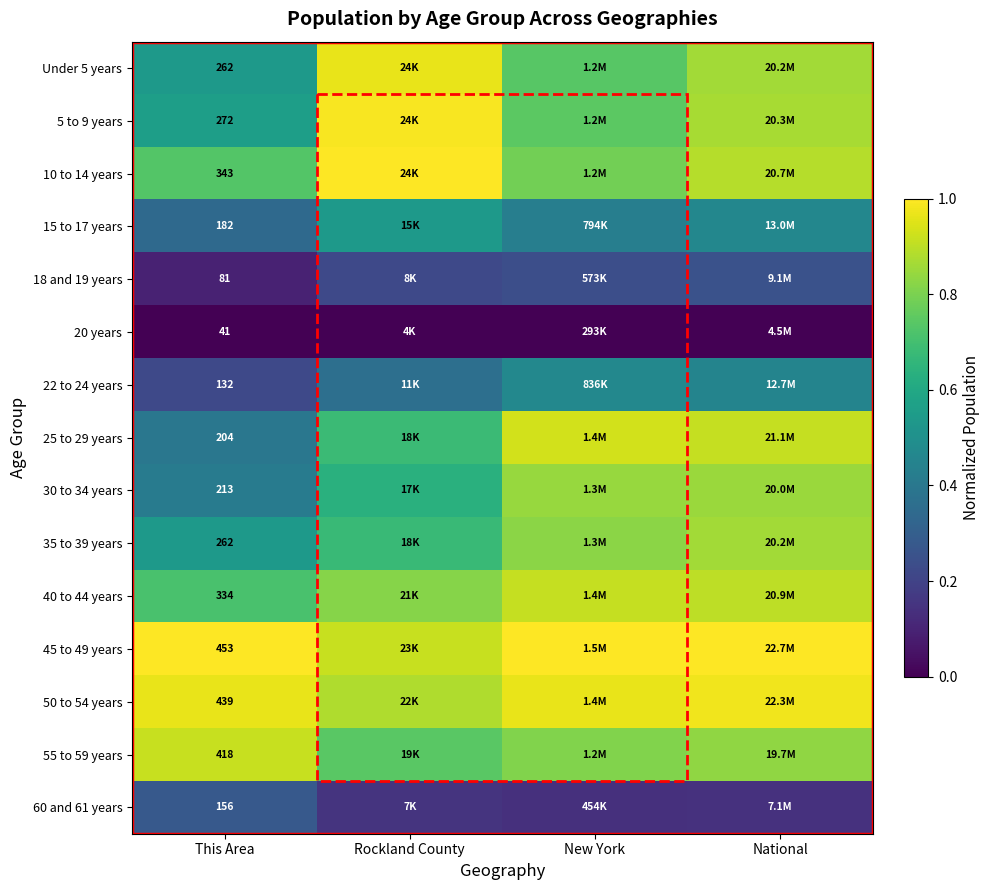

Rank the series by their maximum value, from lowest to highest.

20 years, 18 and 19 years, 60 and 61 years, 22 to 24 years, 15 to 17 years, 30 to 34 years, 35 to 39 years, 40 to 44 years, 55 to 59 years, 25 to 29 years, Under 5 years, 50 to 54 years, 5 to 9 years, 10 to 14 years, 45 to 49 years